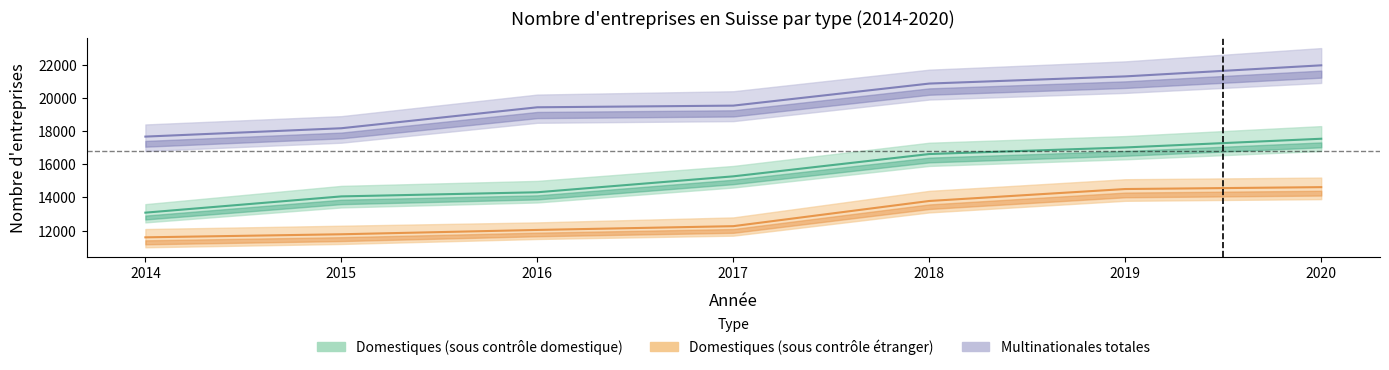

True or false: Domestiques (sous contrôle domestique) has a value of 22949 at 2014.

False